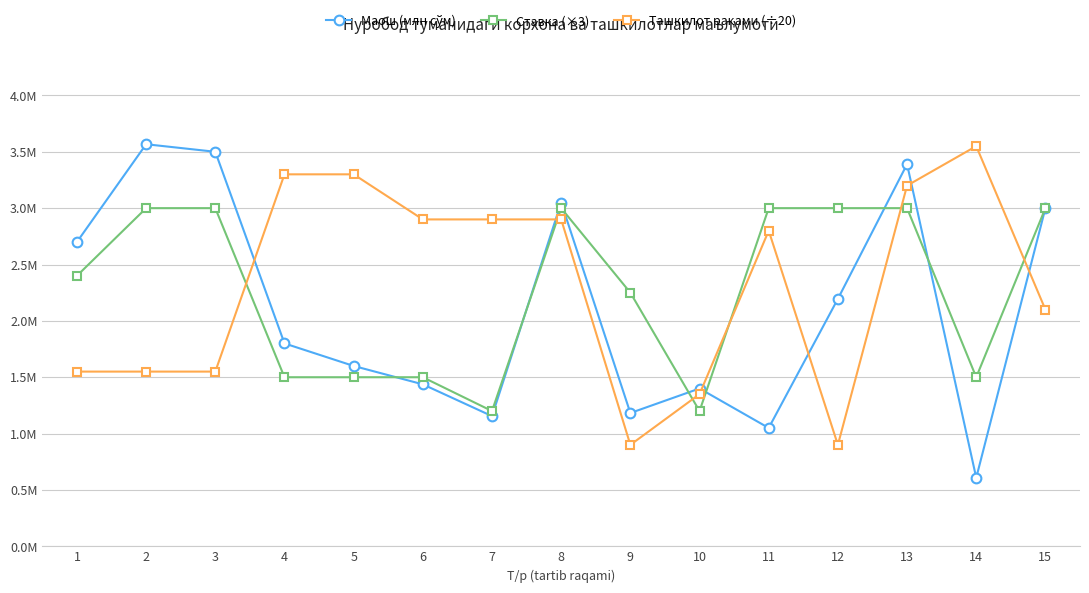

Where is Ставка (×3) nearest to the value 2?

9